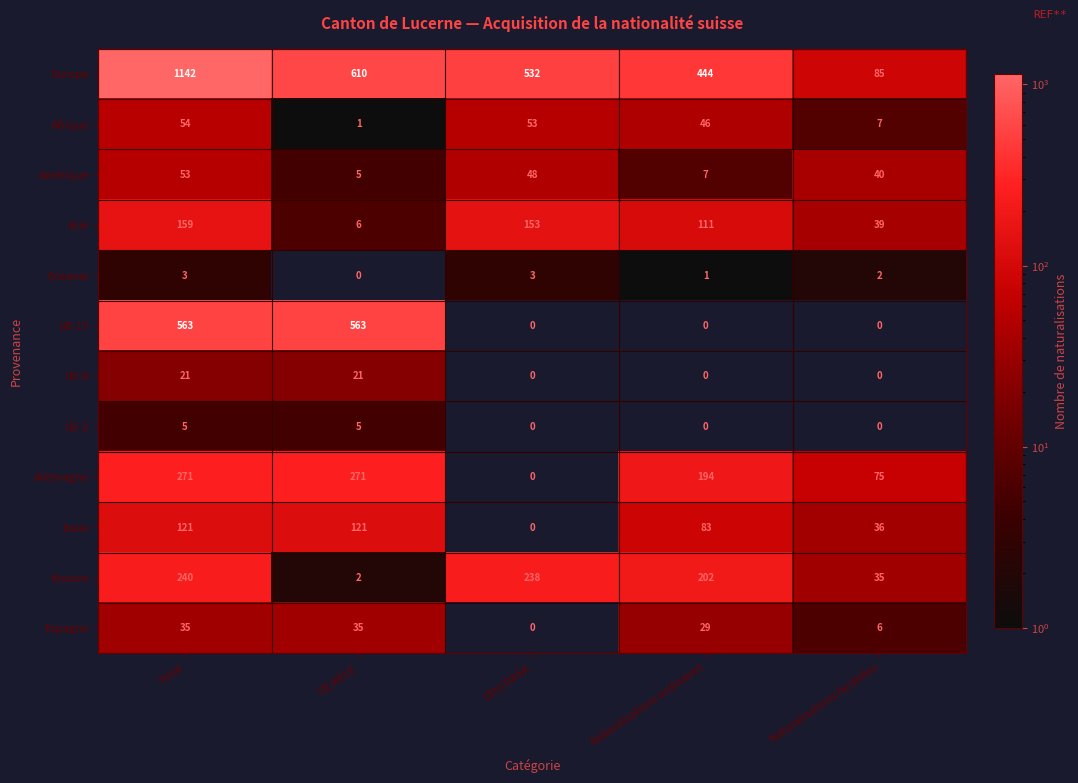

How many series are shown in this chart?

12